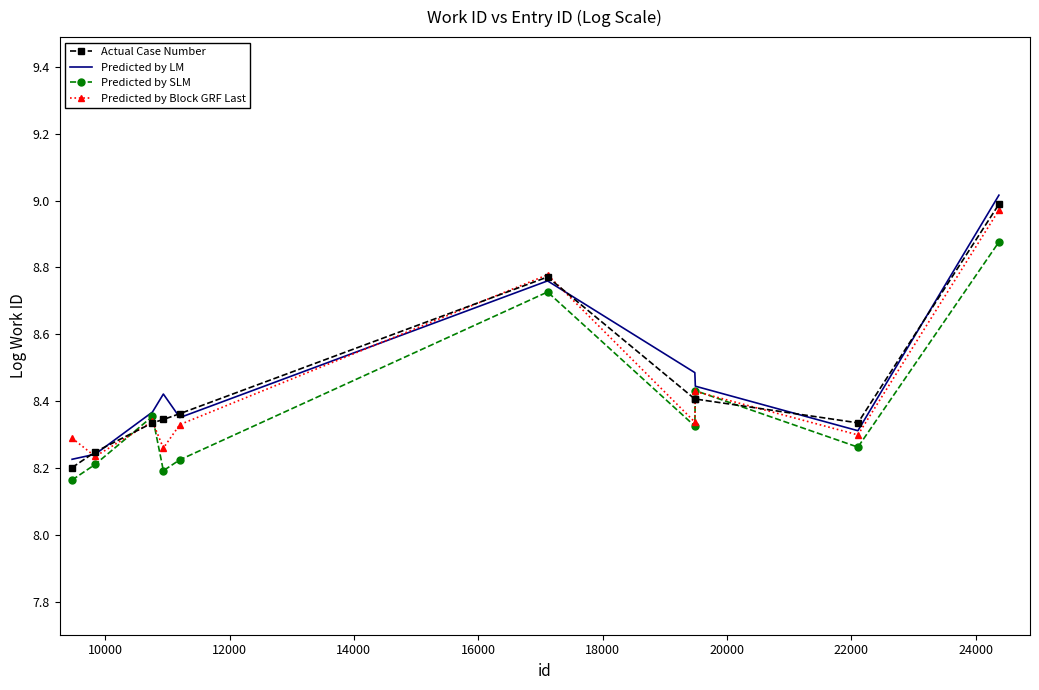

What is the difference between the maximum and second lowest values in the Predicted by SLM series?

0.7